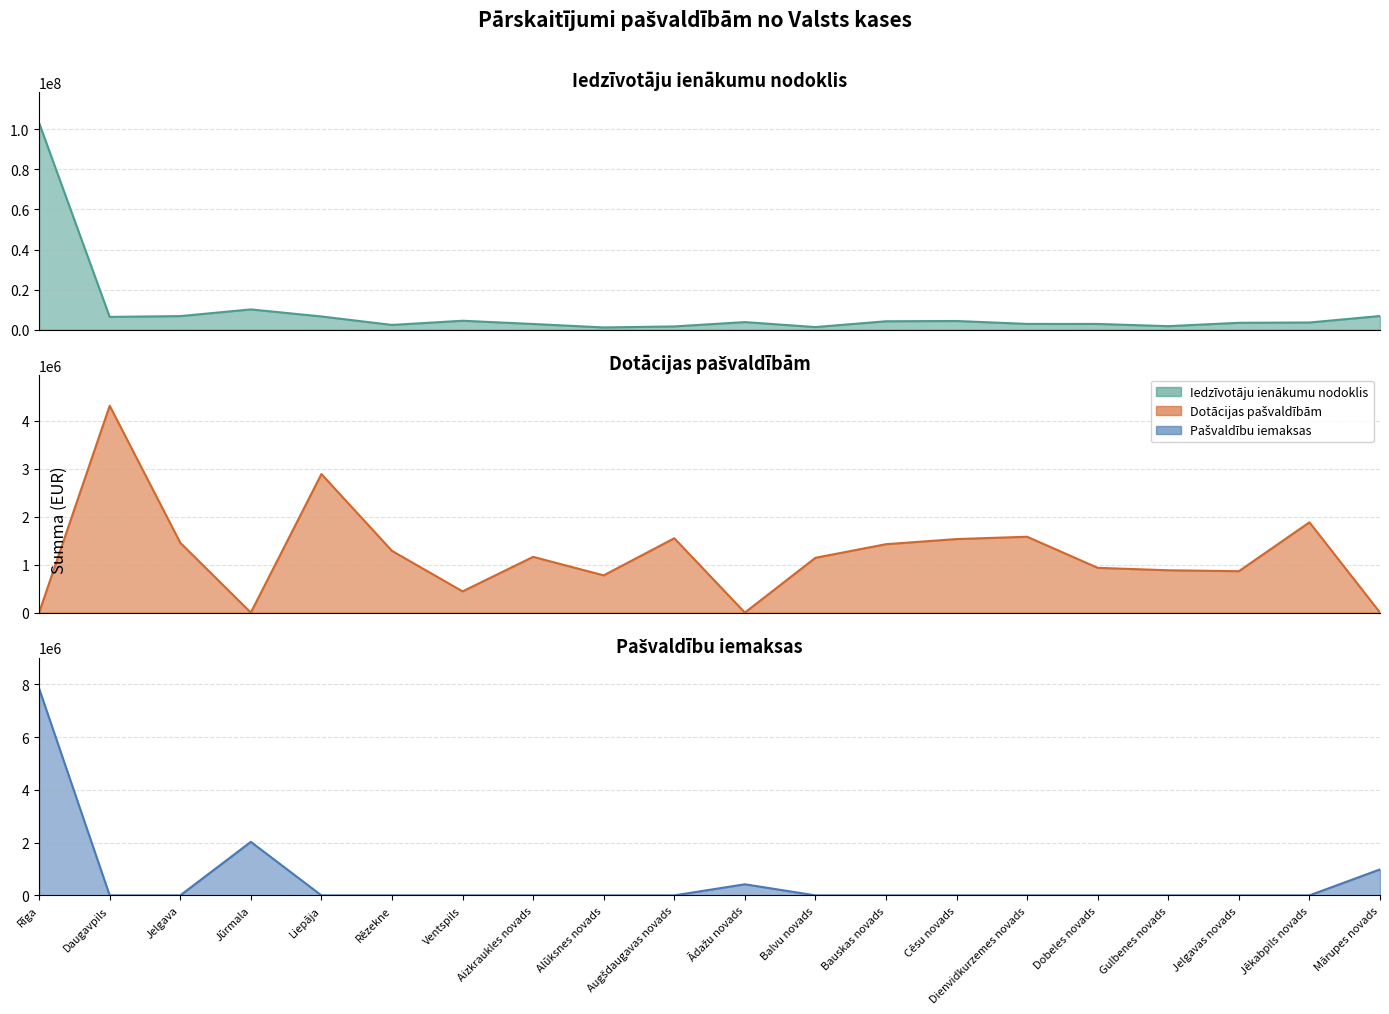

At which label does Dotācijas pašvaldībām reach its peak?

Daugavpils